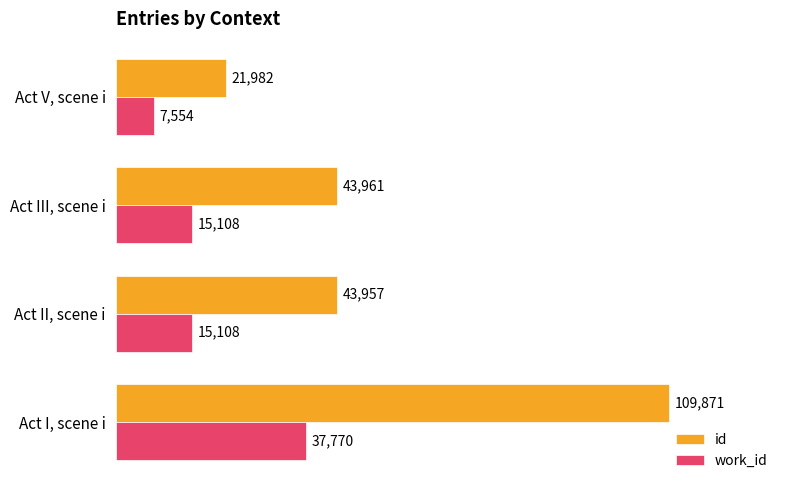

What is the maximum value shown in the chart?

109871